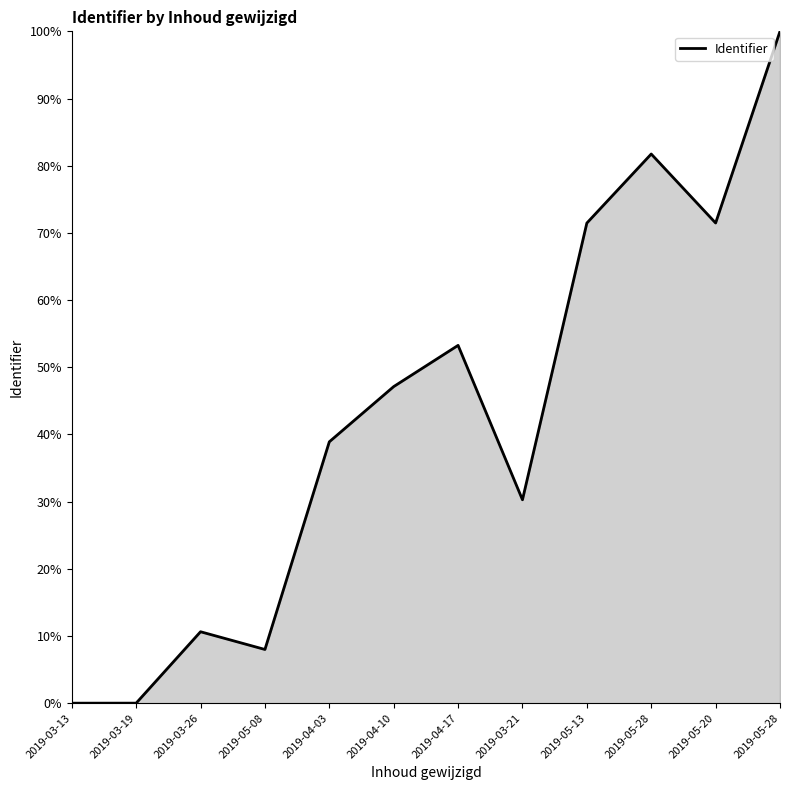

What value does the data have at 2019-05-28?

100.0